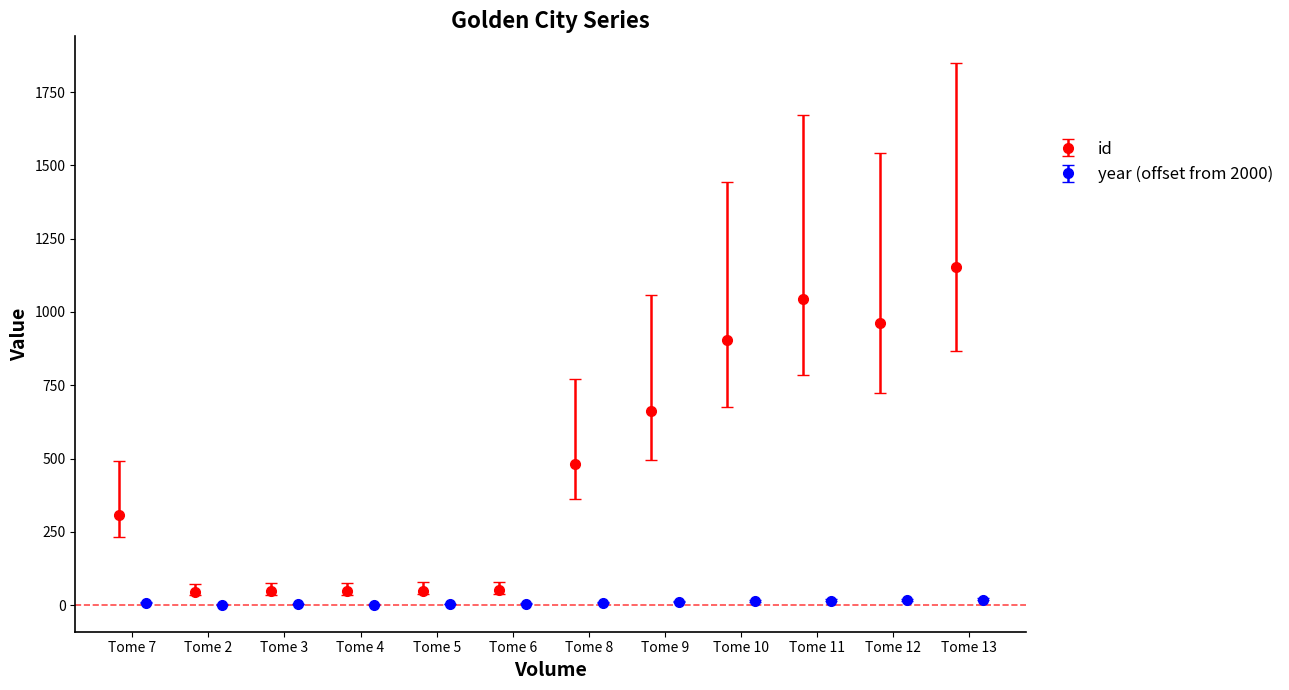

Does the chart contain stacked bars?

No